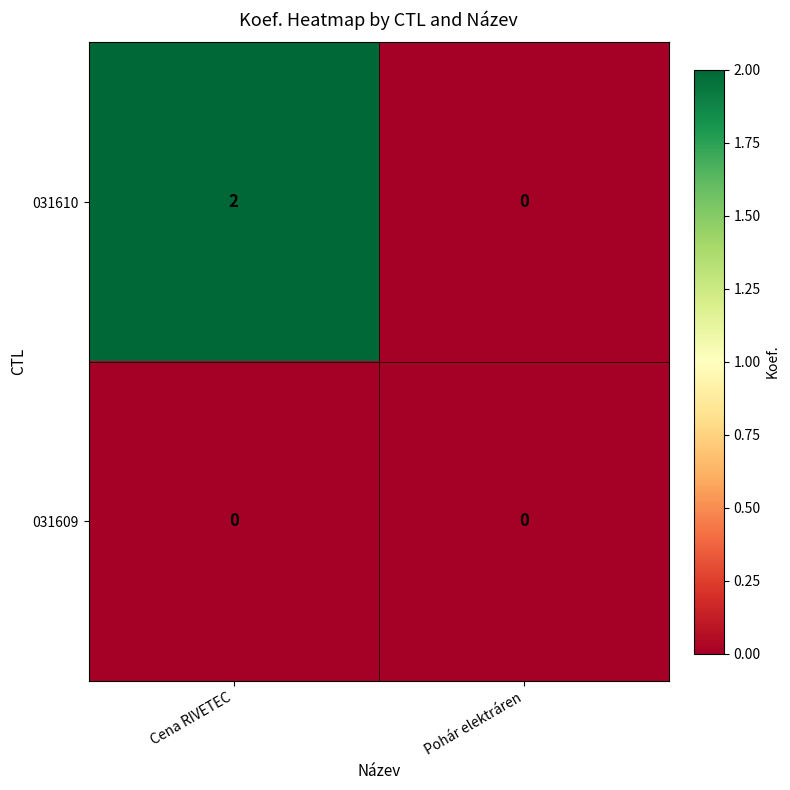

True or false: 031609 has a value of 0 at Pohár elektráren.

True